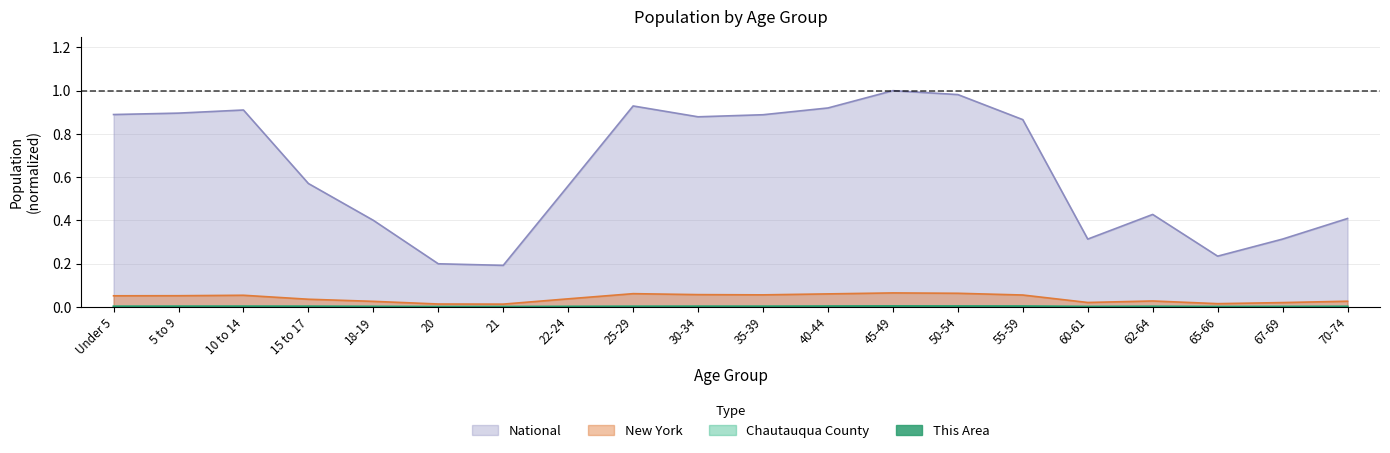

How many lines are shown in the chart?

4